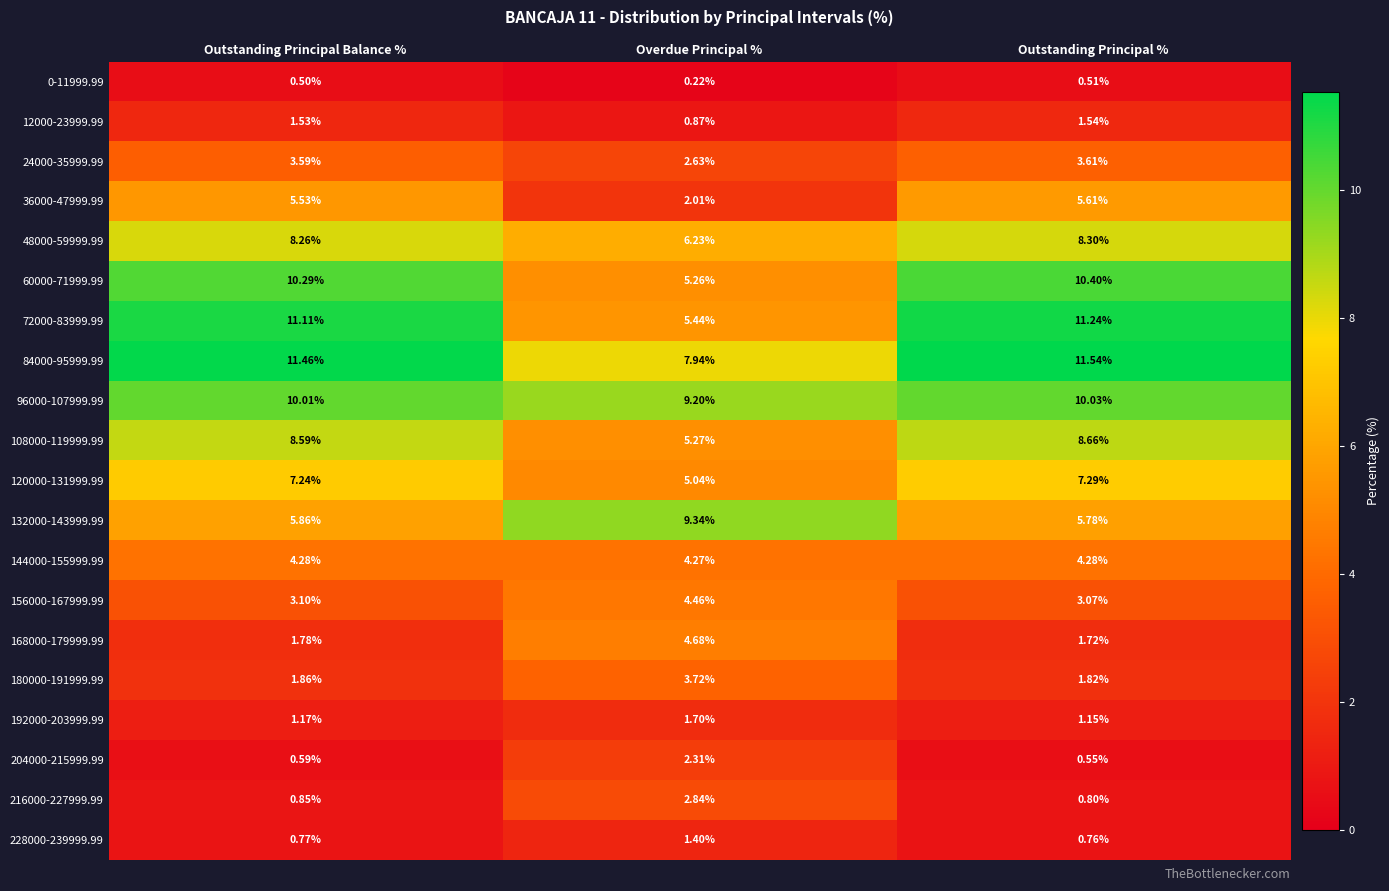

At which category does the chart reach its peak across all series?

Outstanding Principal %